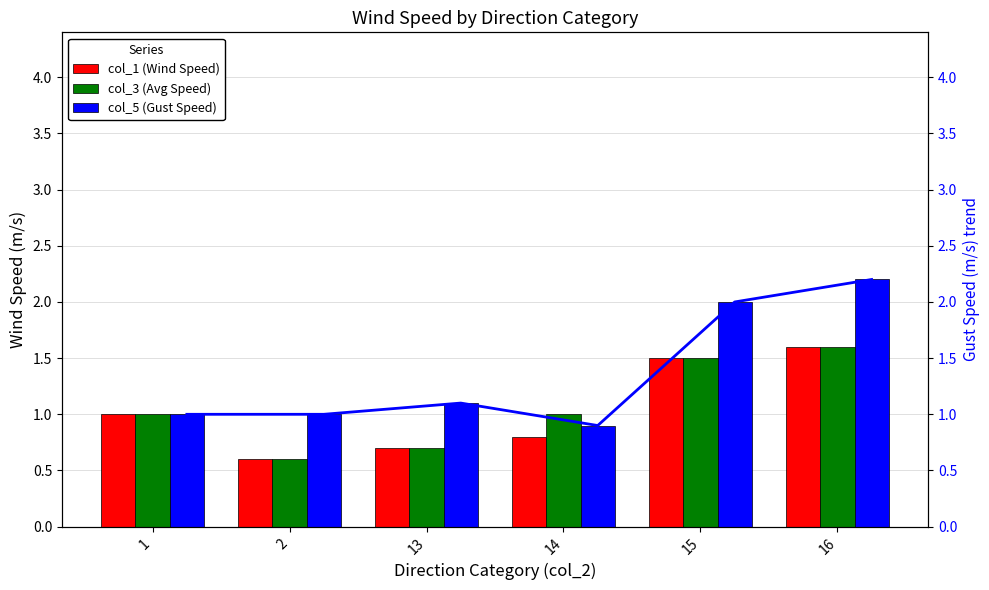

How many data points does each series have?

6